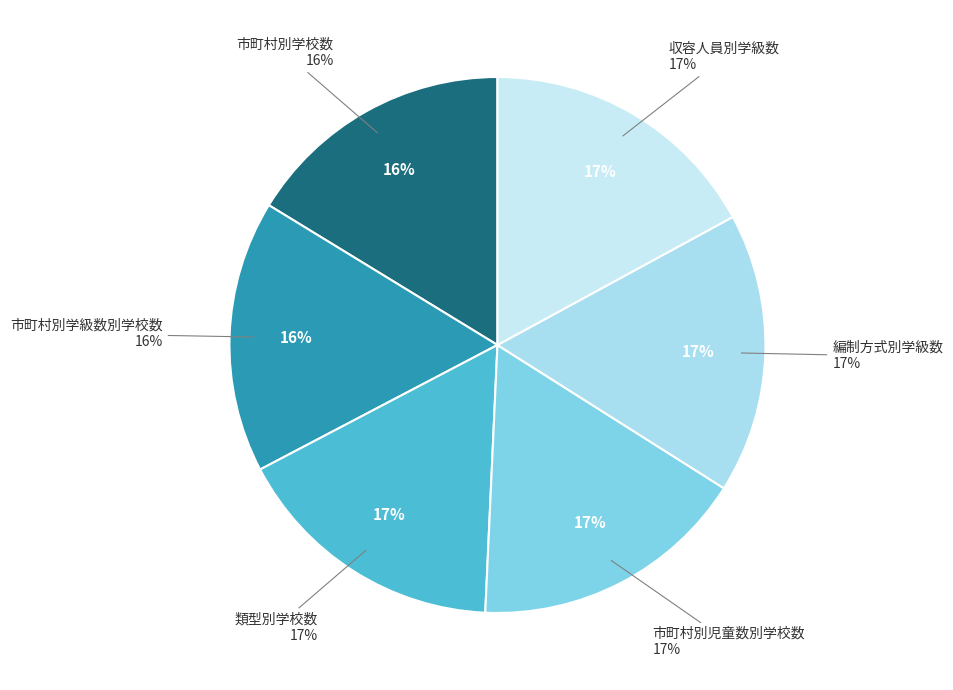

To the nearest percent, what percentage of the pie is 類型別学校数?

17%